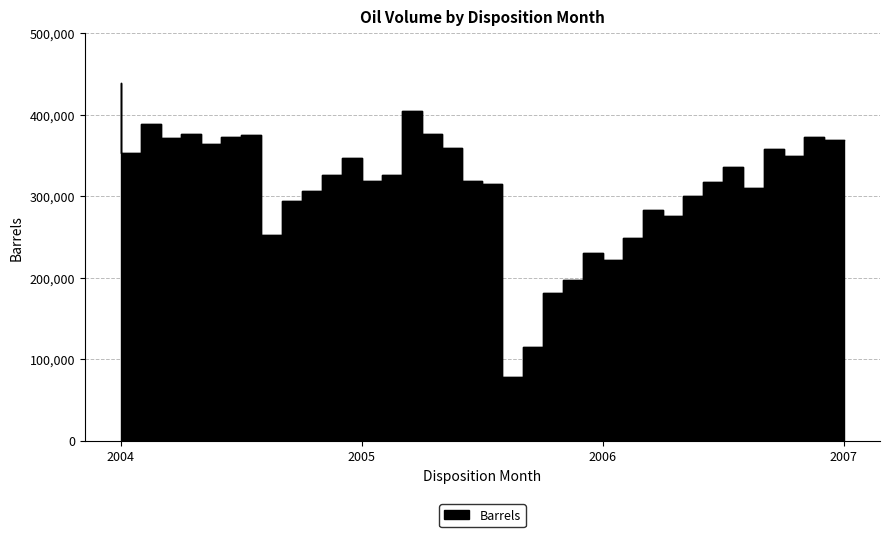

Where is the first local maximum?

2004-03